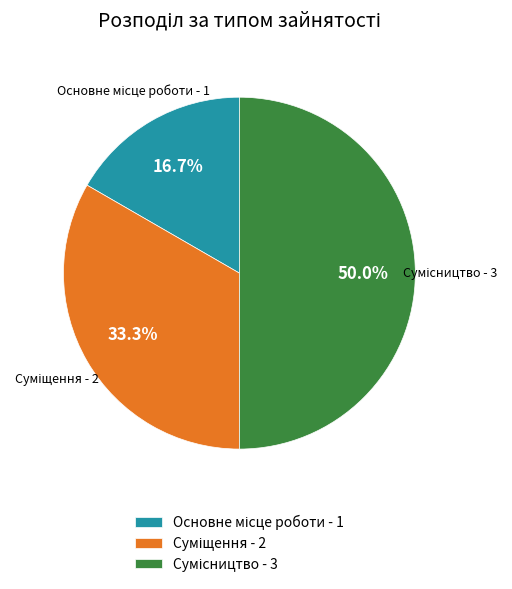

How many segments does this pie chart have?

3